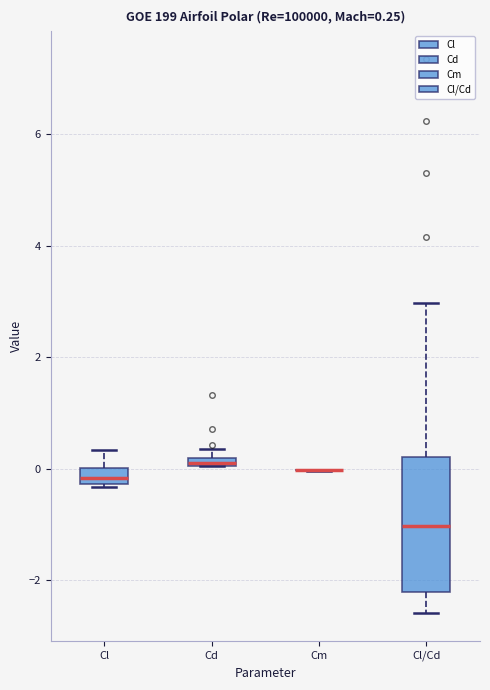

Which box is the tallest, from its lower edge to its upper edge?

Cl/Cd